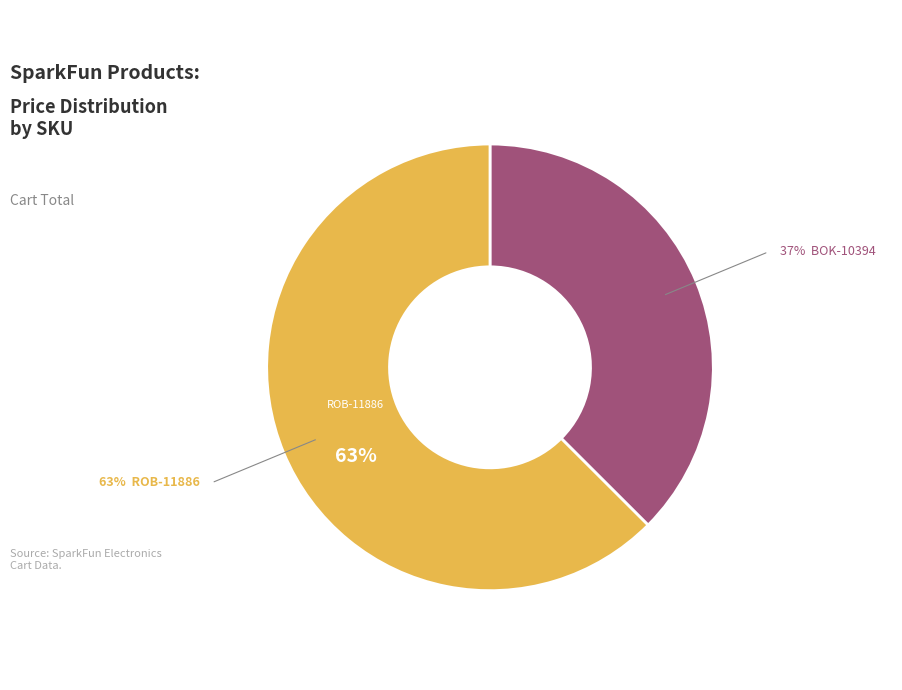

How many slices are in this pie chart?

2